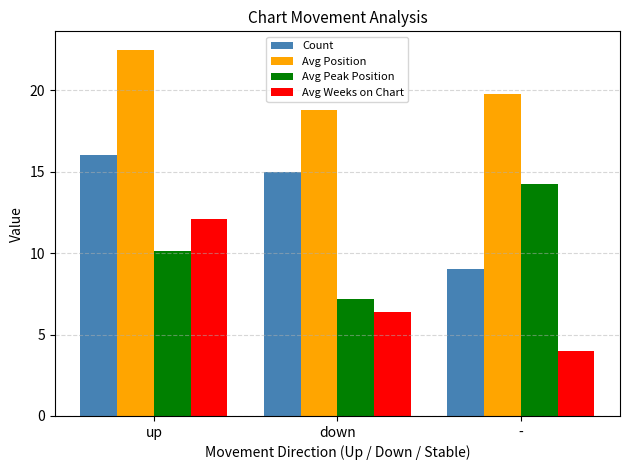

What are all the series names shown in the legend?

Count, Avg Position, Avg Peak Position, Avg Weeks on Chart